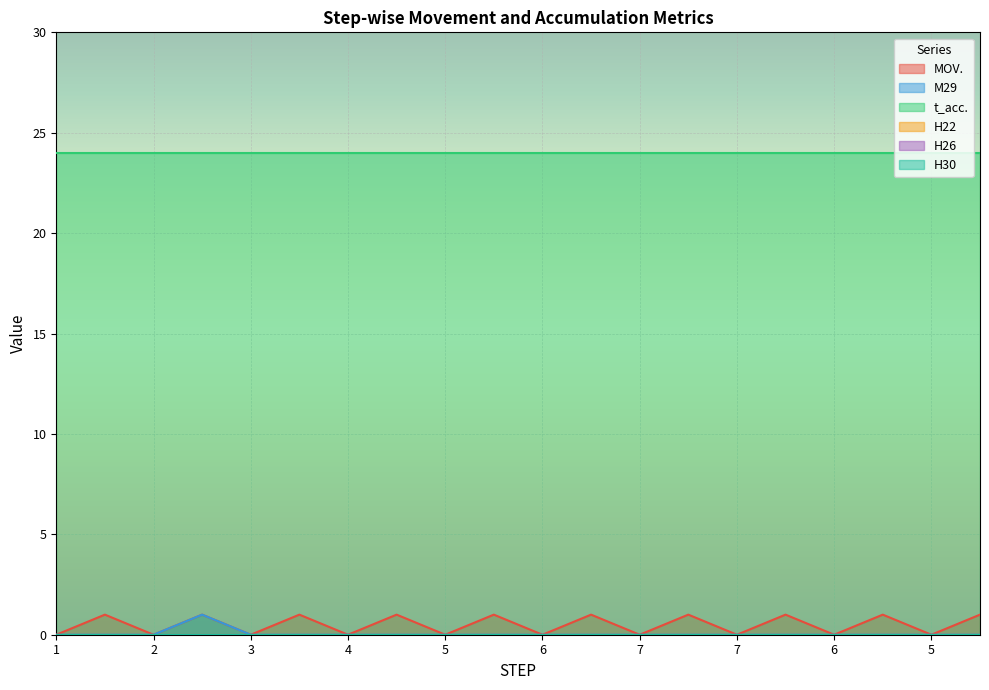

True or false: M29 has a value of 0 at 1.

True